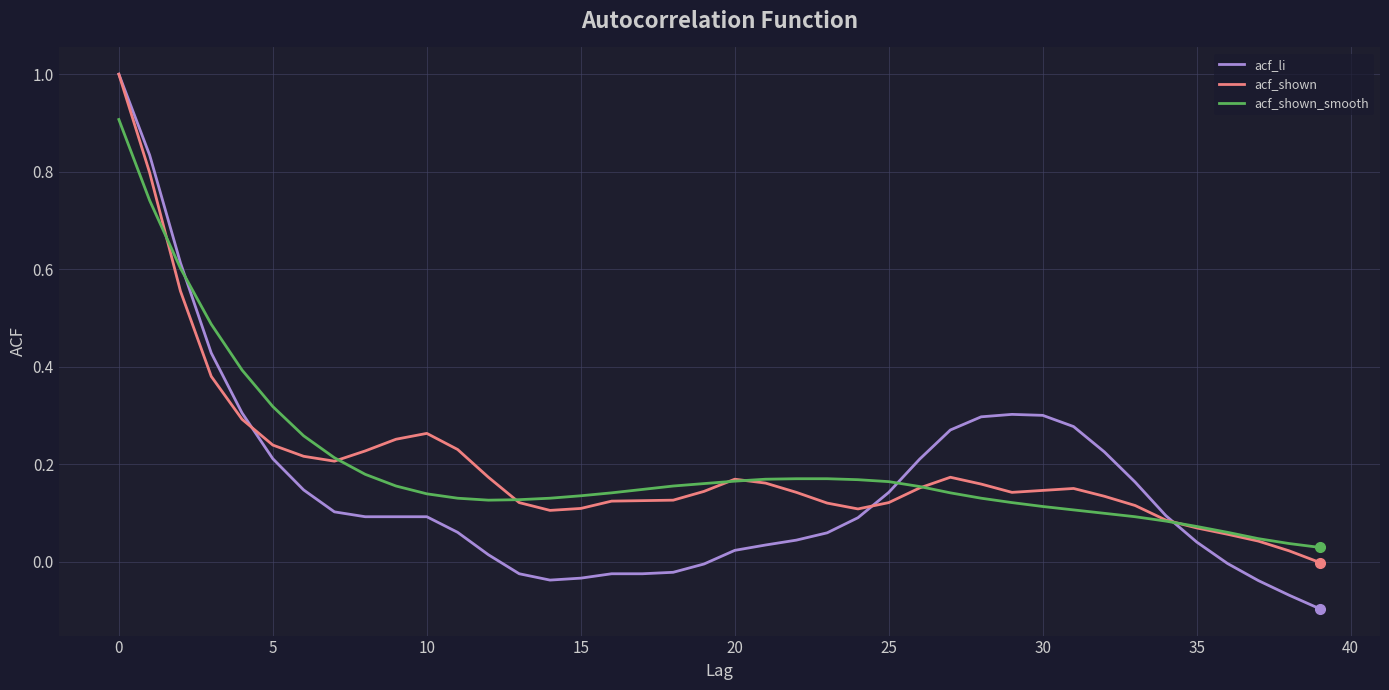

Which series has the widest spread of values?

acf_li